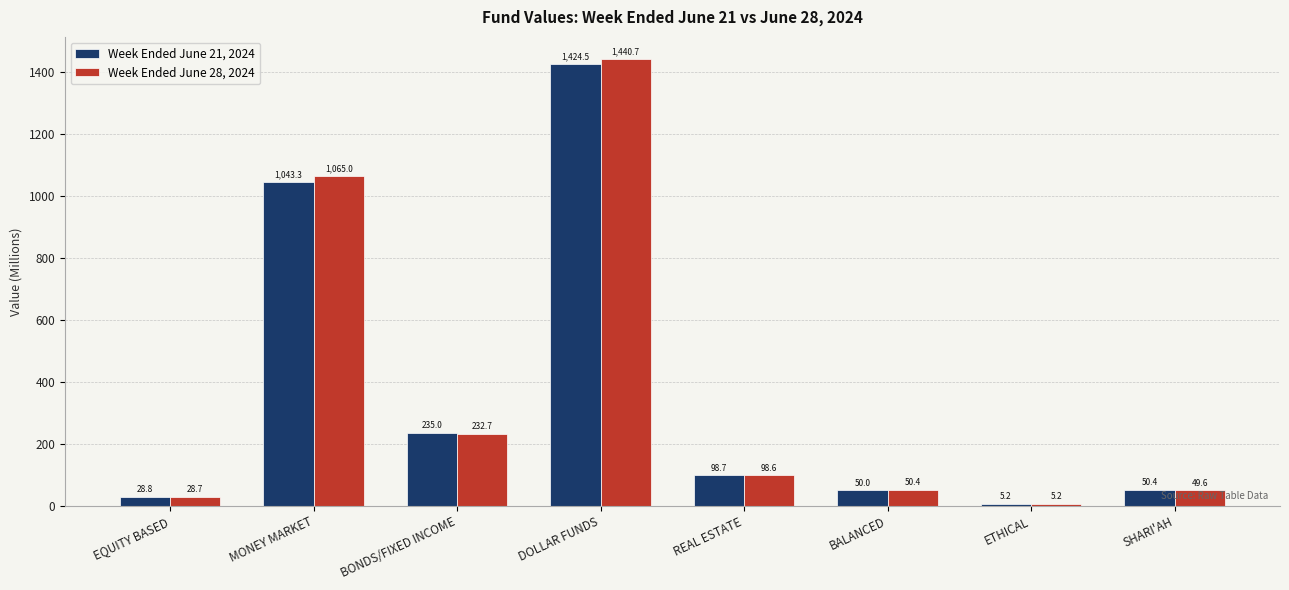

Reading left to right, list all the values displayed in this chart.

Week Ended June 21, 2024: EQUITY BASED=28.8	MONEY MARKET=1043.3	BONDS/FIXED INCOME=235.0	DOLLAR FUNDS=1424.5	REAL ESTATE=98.7	BALANCED=50.0	ETHICAL=5.2	SHARI'AH=50.4
Week Ended June 28, 2024: EQUITY BASED=28.7	MONEY MARKET=1065.0	BONDS/FIXED INCOME=232.7	DOLLAR FUNDS=1440.7	REAL ESTATE=98.6	BALANCED=50.4	ETHICAL=5.2	SHARI'AH=49.6